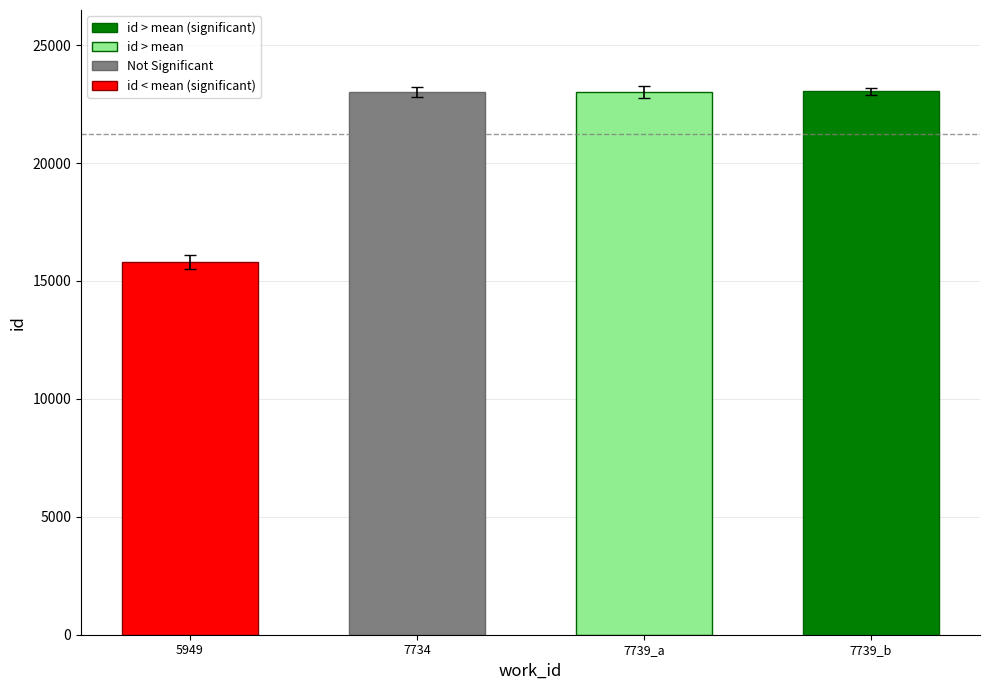

What is the sum of all values?

84856